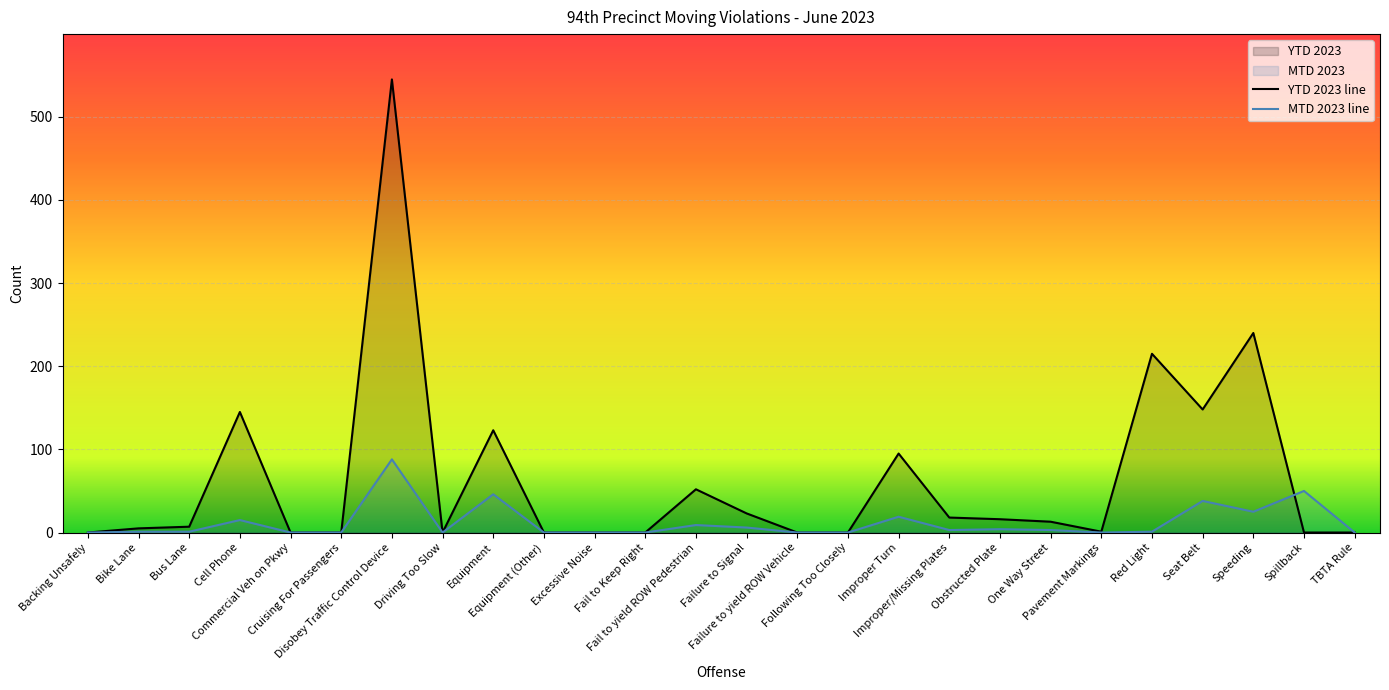

The MTD 2023 line series shows 19 at Improper Turn. True or false?

True